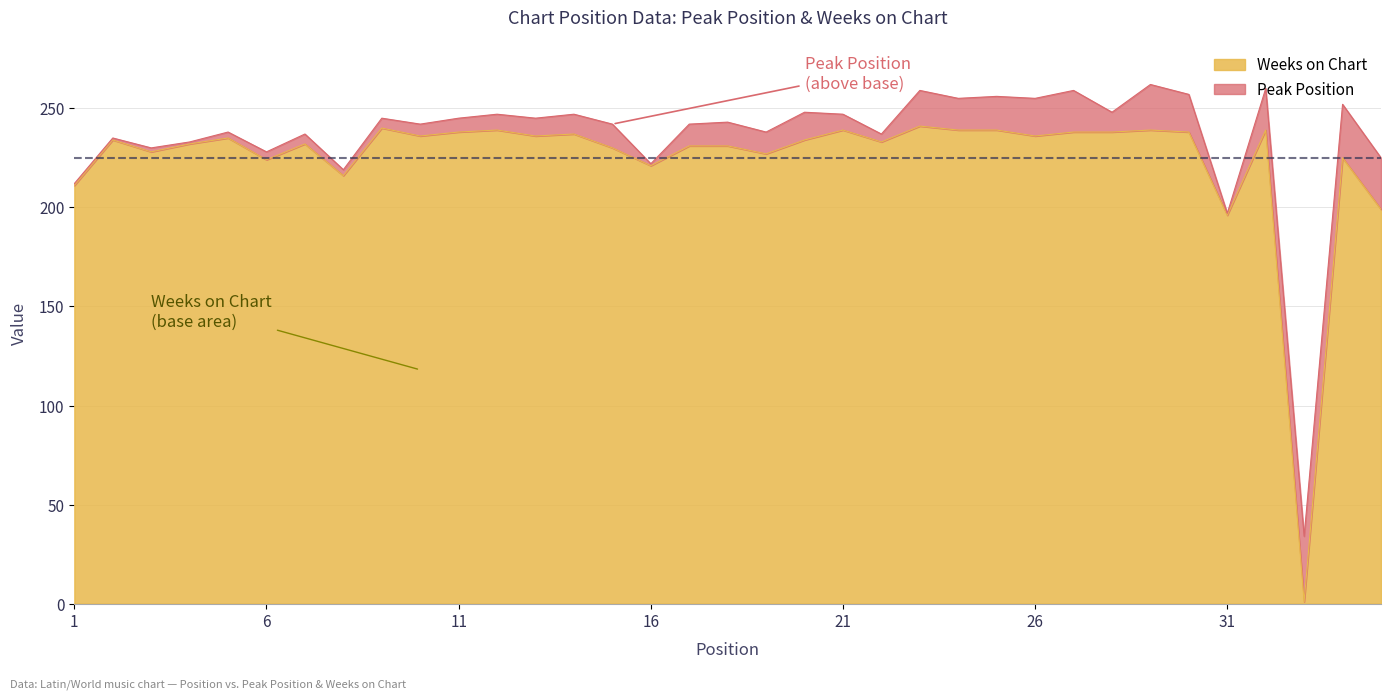

Rank the categories by value from highest to lowest.

23, 9, 12, 21, 24, 25, 29, 32, 11, 27, 28, 30, 14, 10, 13, 26, 5, 2, 20, 22, 4, 7, 17, 18, 15, 3, 19, 34, 6, 16, 8, 1, 35, 31, 33